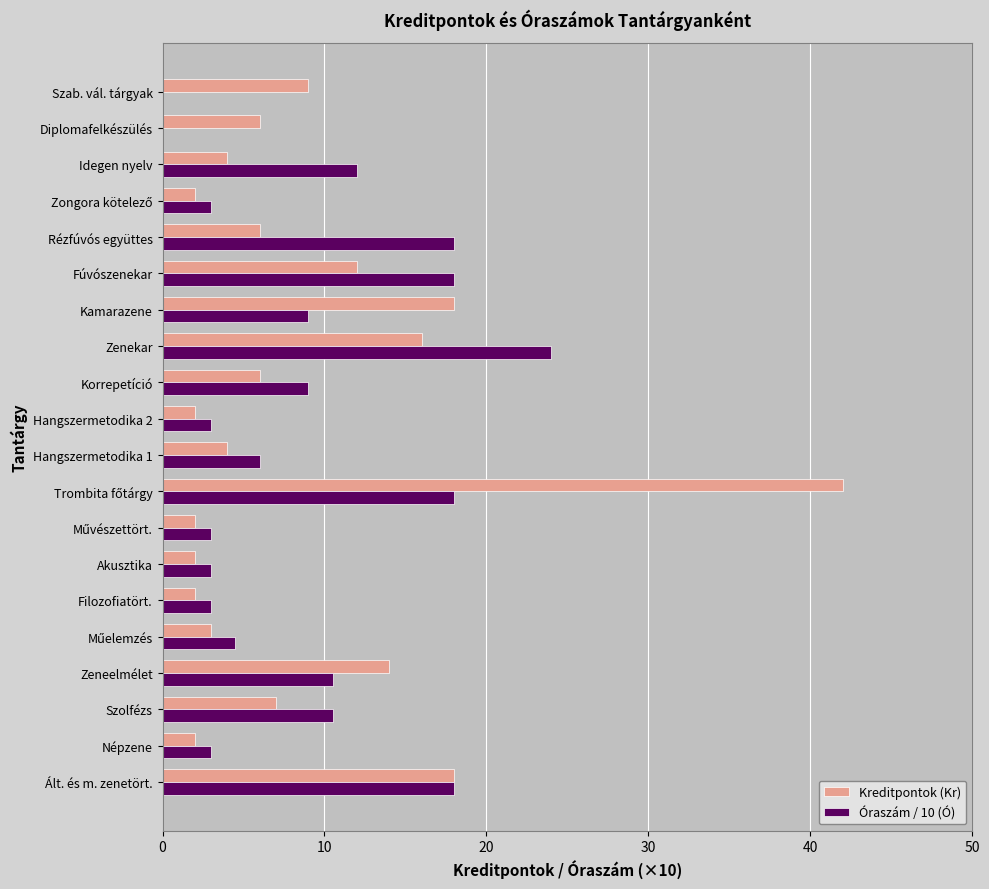

What is the sum of the Óraszám / 10 (Ó) values at Hangszermetodika 1 and Hangszermetodika 2?

9.0